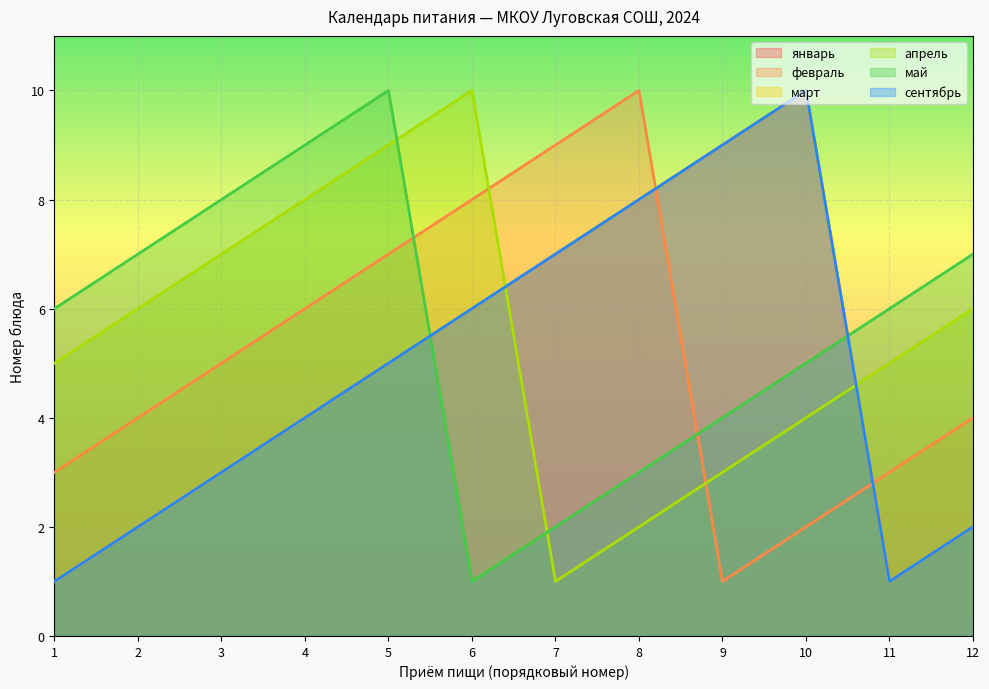

True or false: январь and сентябрь cross at least once.

False